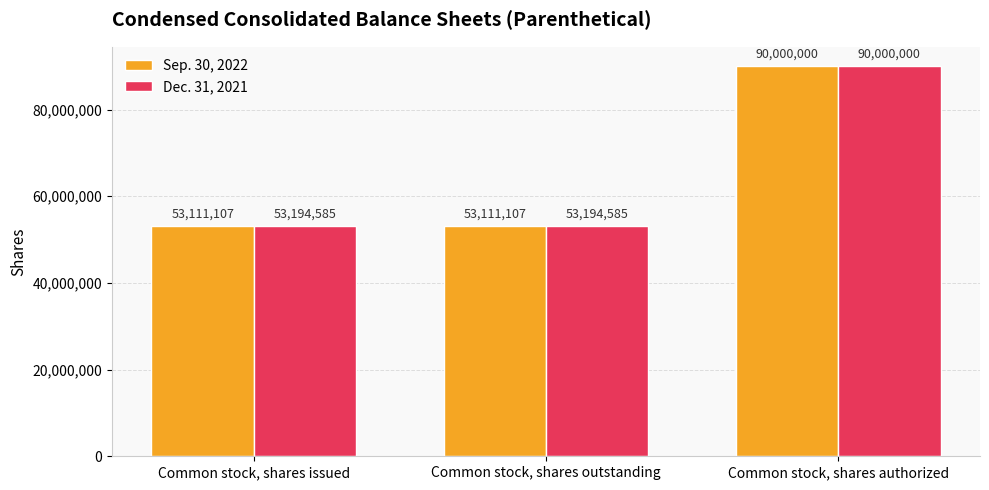

At which category is the sum across all series the highest?

Common stock, shares authorized